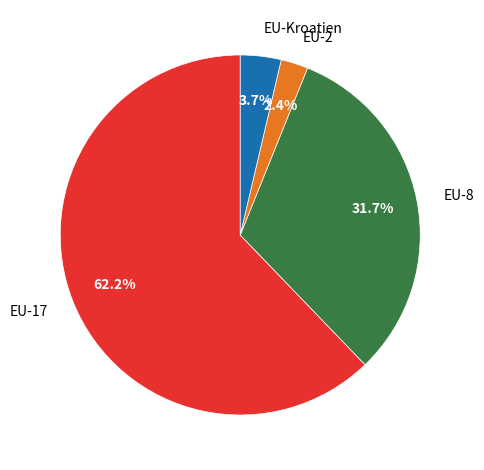

How many segments does this pie chart have?

4